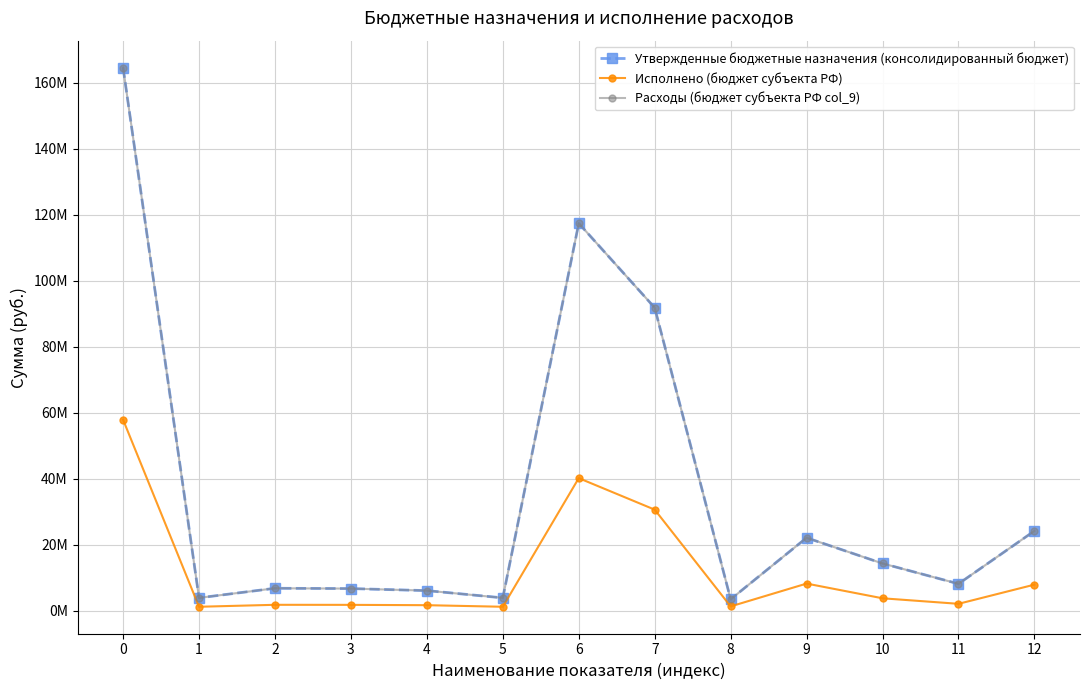

What is the value of the Утвержденные бюджетные назначения (консолидированный бюджет) point at the 6th from the left?

3904000.0